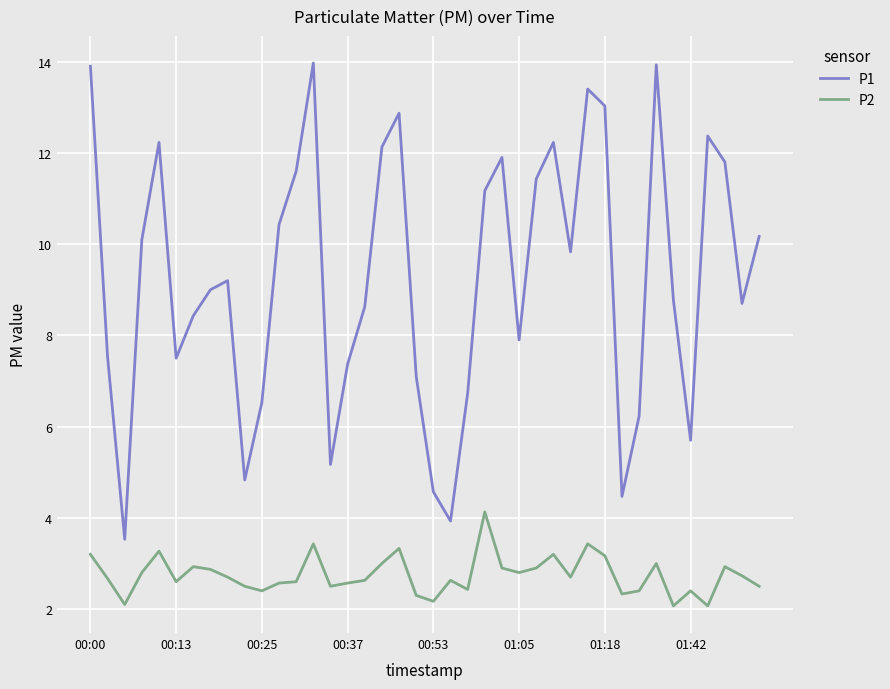

Which series has the largest total across all categories?

P1